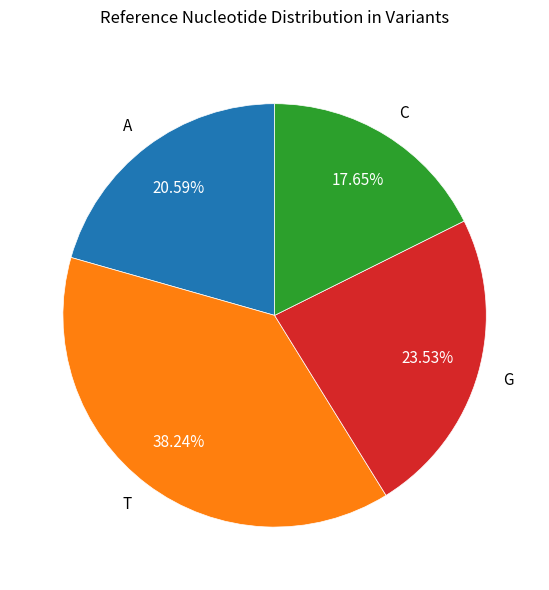

Which has a higher value, T or C?

T